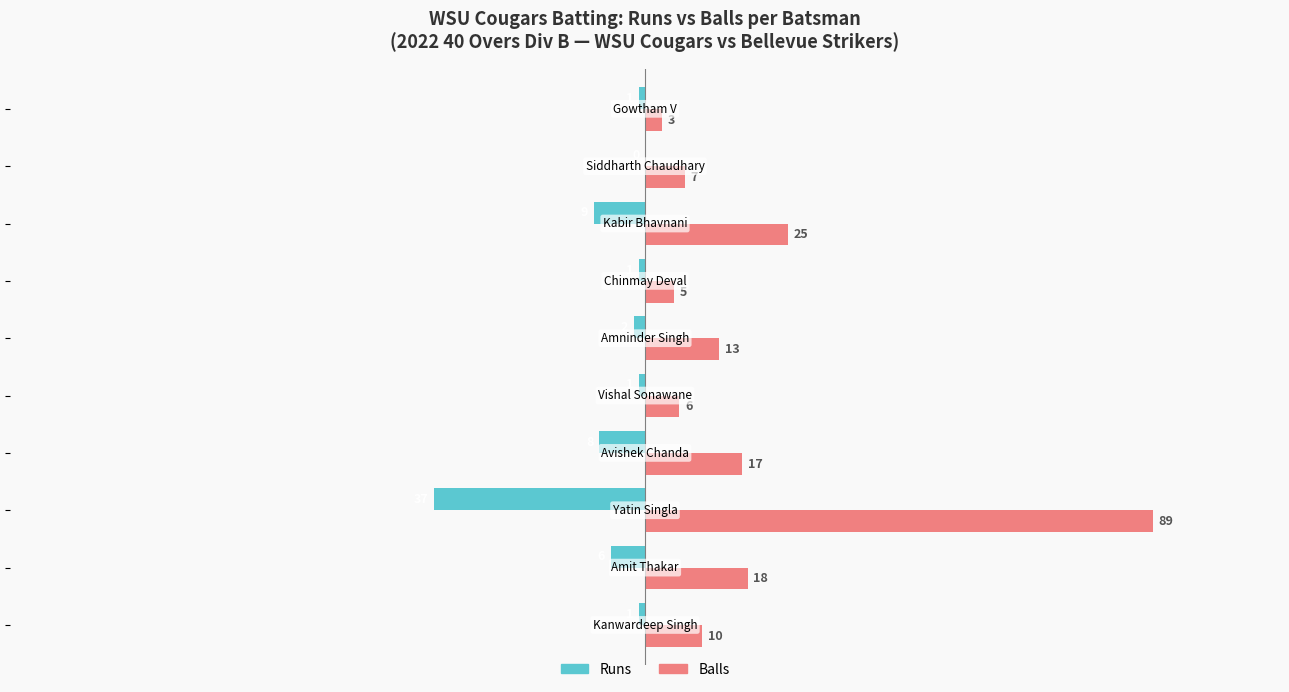

What is the greatest value displayed?

89